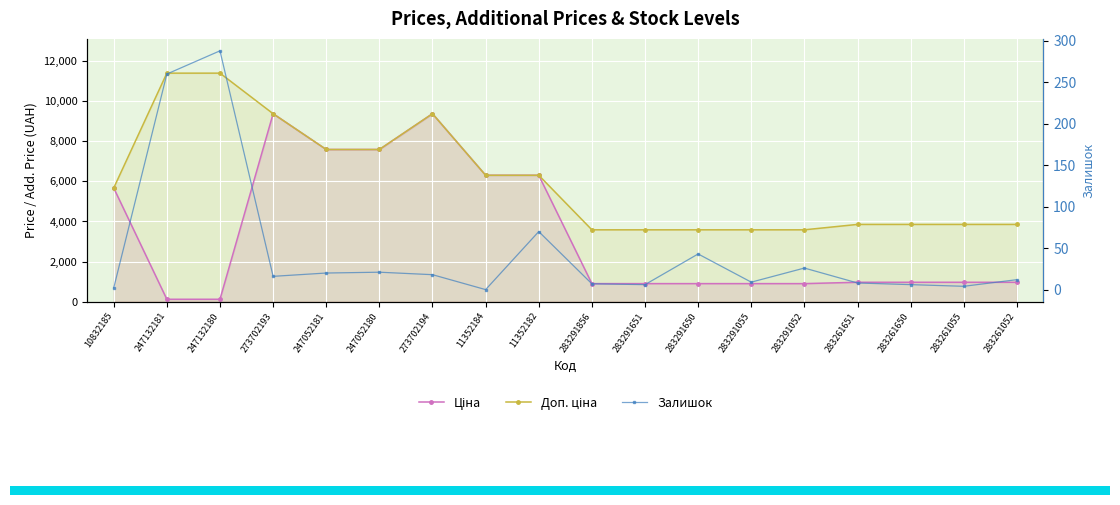

Reading left to right, what are all the values shown in this chart?

Ціна: 10832185=5673.8	247132181=114.1	247132180=114.1	273702193=9384.0	247052181=7596.5	247052180=7596.5	273702194=9384.0	11352184=6308.8	11352182=6308.8	283291856=895.9	283291651=895.9	283291650=895.9	283291055=895.9	283291052=895.9	283261651=963.5	283261650=963.5	283261055=963.5	283261052=963.5
Доп. ціна: 10832185=5673.8	247132181=11410.0	247132180=11410.0	273702193=9384.0	247052181=7596.5	247052180=7596.5	273702194=9384.0	11352184=6308.8	11352182=6308.8	283291856=3583.6	283291651=3583.6	283291650=3583.6	283291055=3583.6	283291052=3583.6	283261651=3854.0	283261650=3854.0	283261055=3854.0	283261052=3854.0
Залишок: 10832185=2.0	247132181=260.0	247132180=288.0	273702193=16.0	247052181=20.0	247052180=21.0	273702194=18.0	11352184=0.0	11352182=70.0	283291856=7.0	283291651=6.0	283291650=43.0	283291055=9.0	283291052=26.0	283261651=8.0	283261650=6.0	283261055=4.0	283261052=12.0